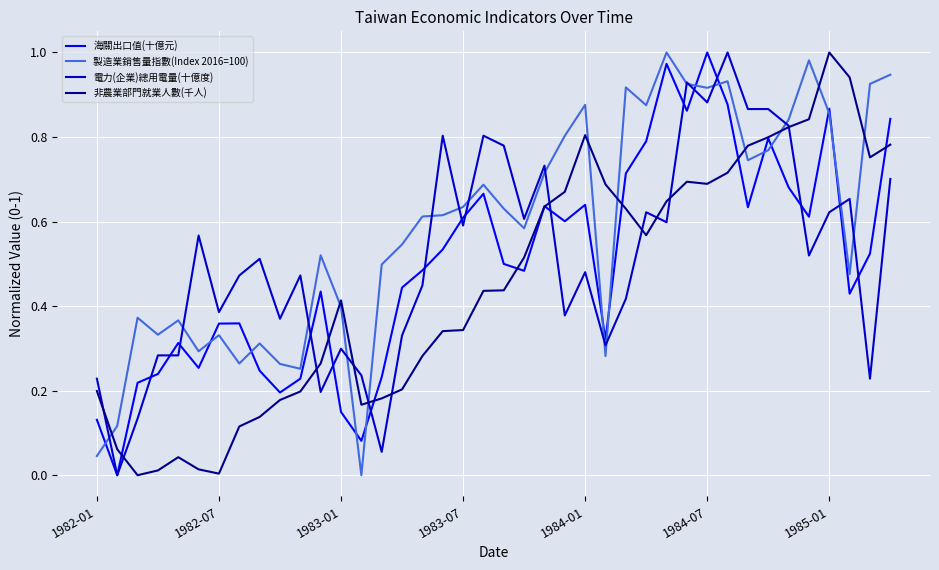

After their last crossing, which series has the higher values: 海關出口值(十億元) or 製造業銷售量指數(Index 2016=100)?

製造業銷售量指數(Index 2016=100)